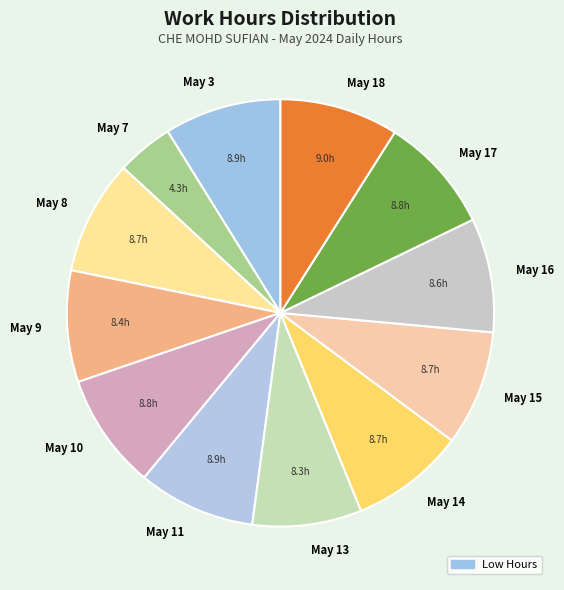

Count the number of slices in the pie.

12